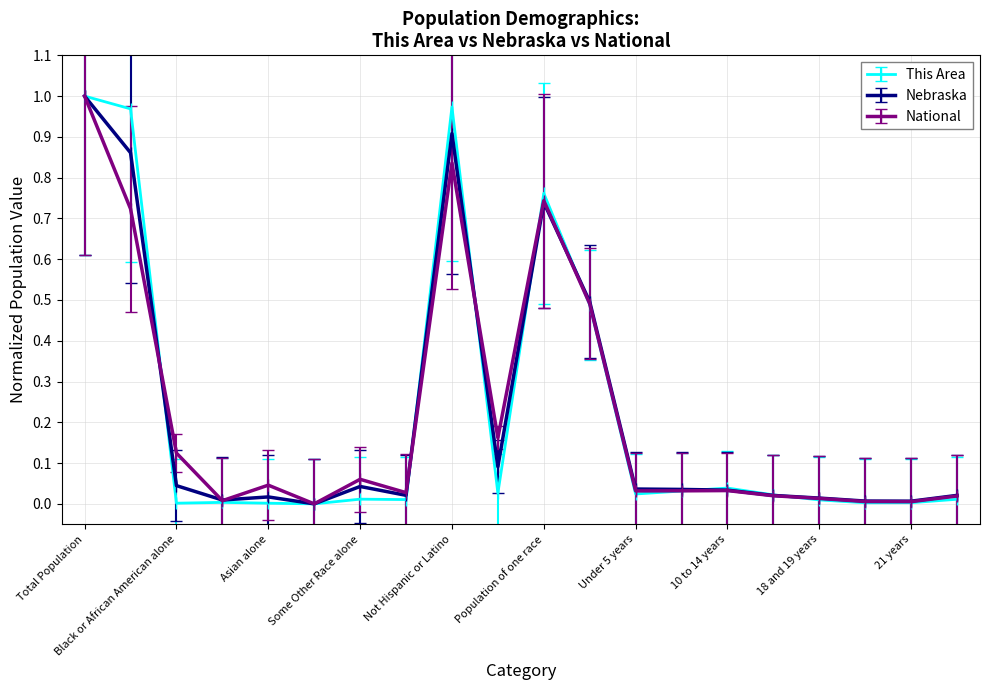

True or false: National has more than 0 interior local peaks.

True